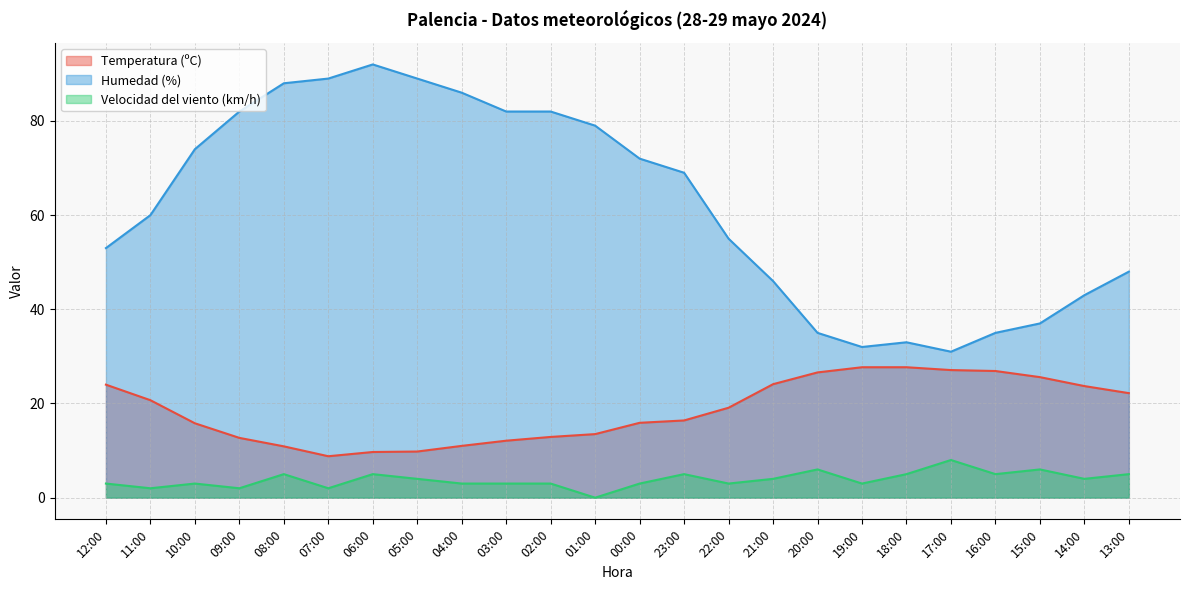

True or false: Humedad (%) and Velocidad del viento (km/h) intersect in this chart.

False